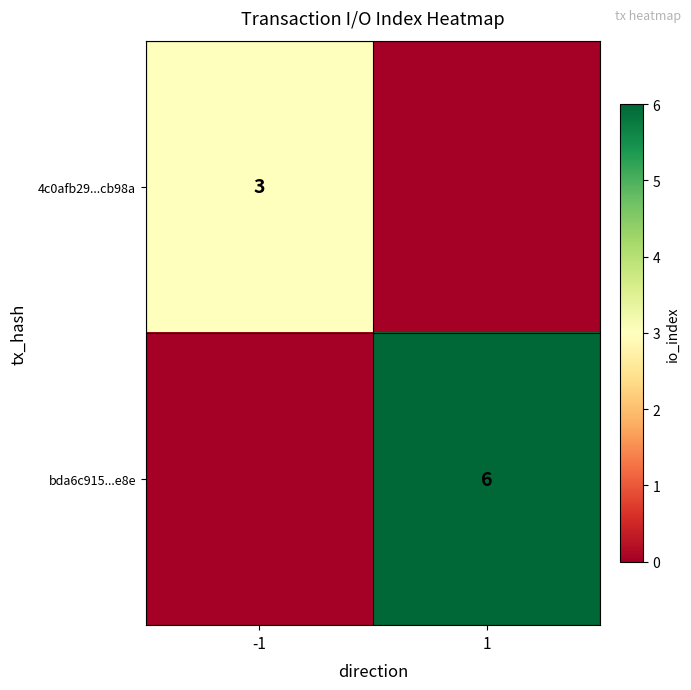

Is the value of bda6c915...e8e at 1 greater than the value of 4c0afb29...cb98a at -1?

Yes